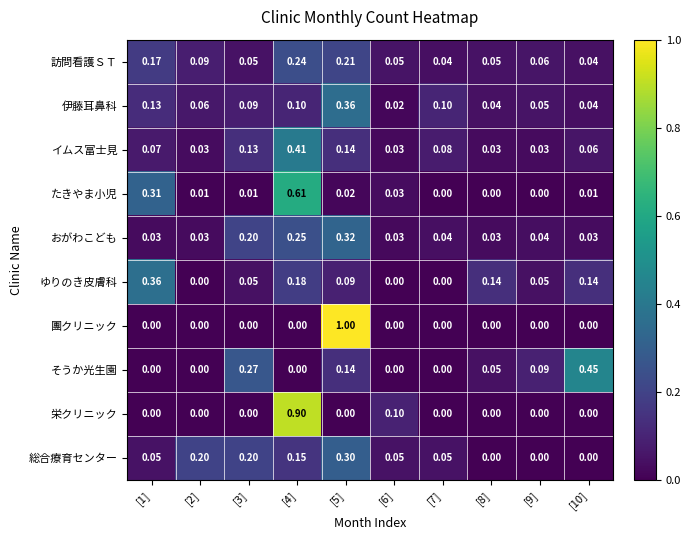

Which series changed the most between [2] and [9]?

総合療育センター